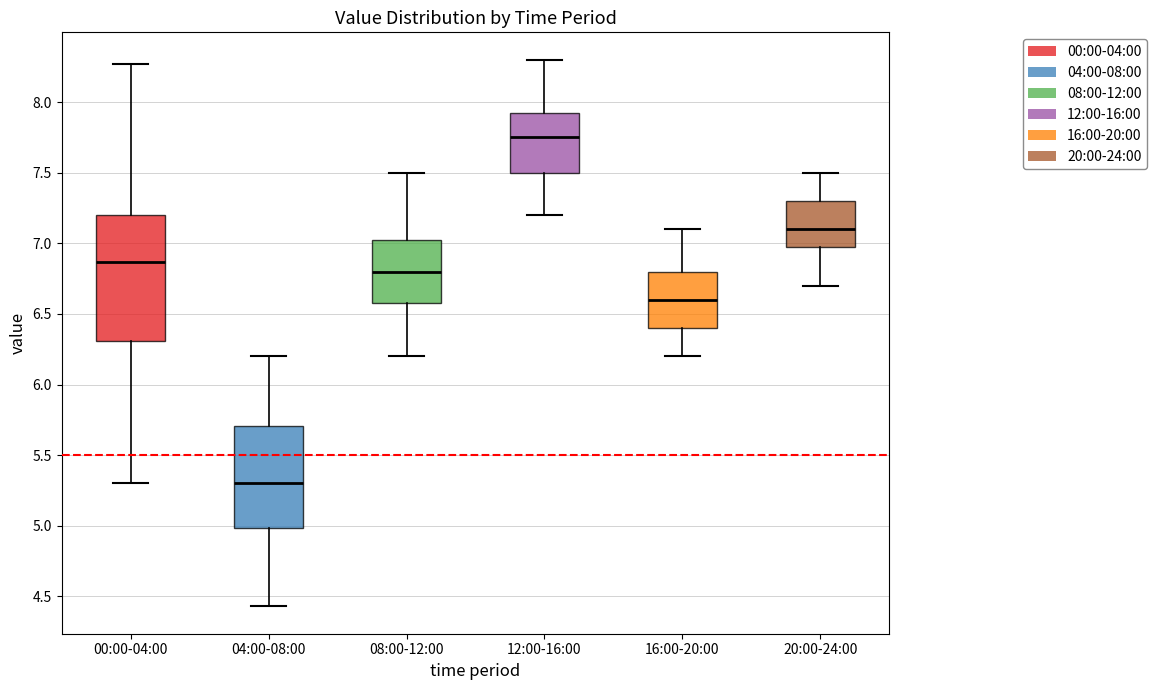

Which box is the tallest, from its lower edge to its upper edge?

00:00-04:00